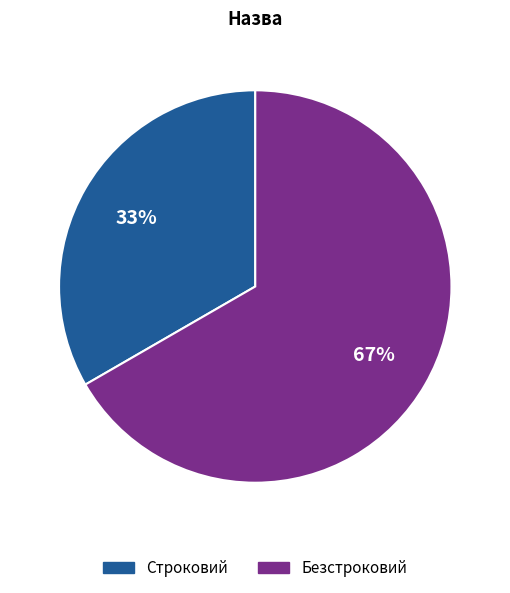

What is the smallest slice in the pie chart?

Строковий